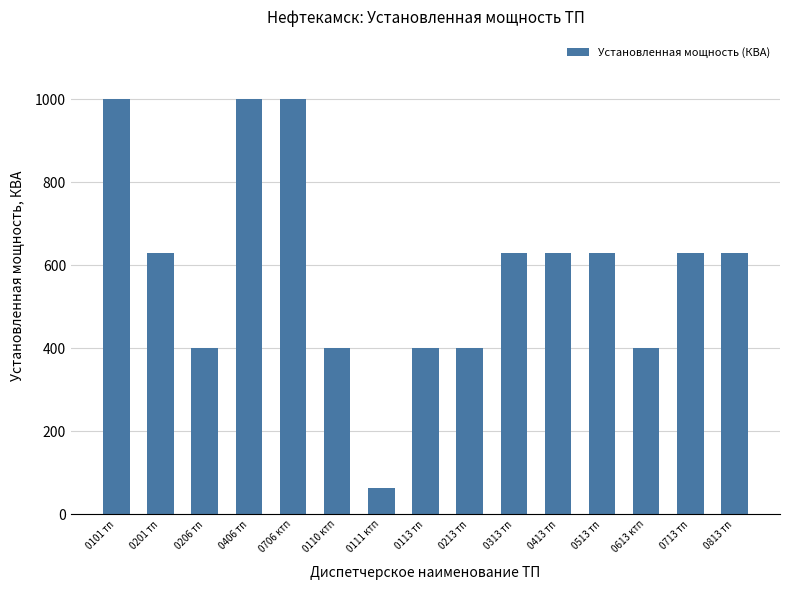

What value does the data have at 0406 тп?

1000